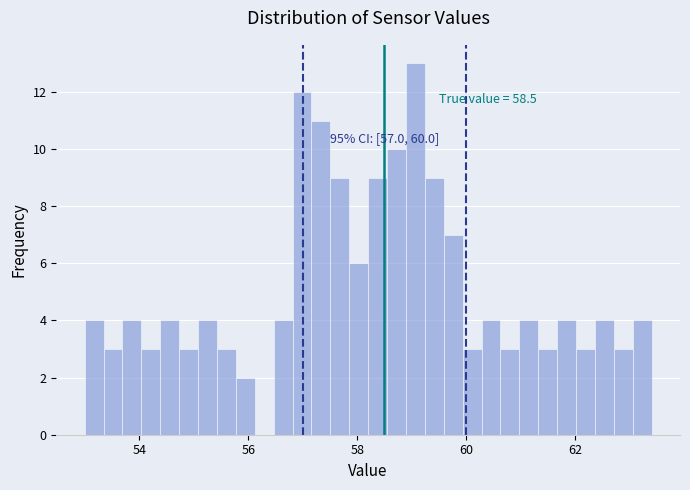

Around what value on the x-axis is the tallest bar? Give the approximate position of its centre, as read against the axis.

59.0